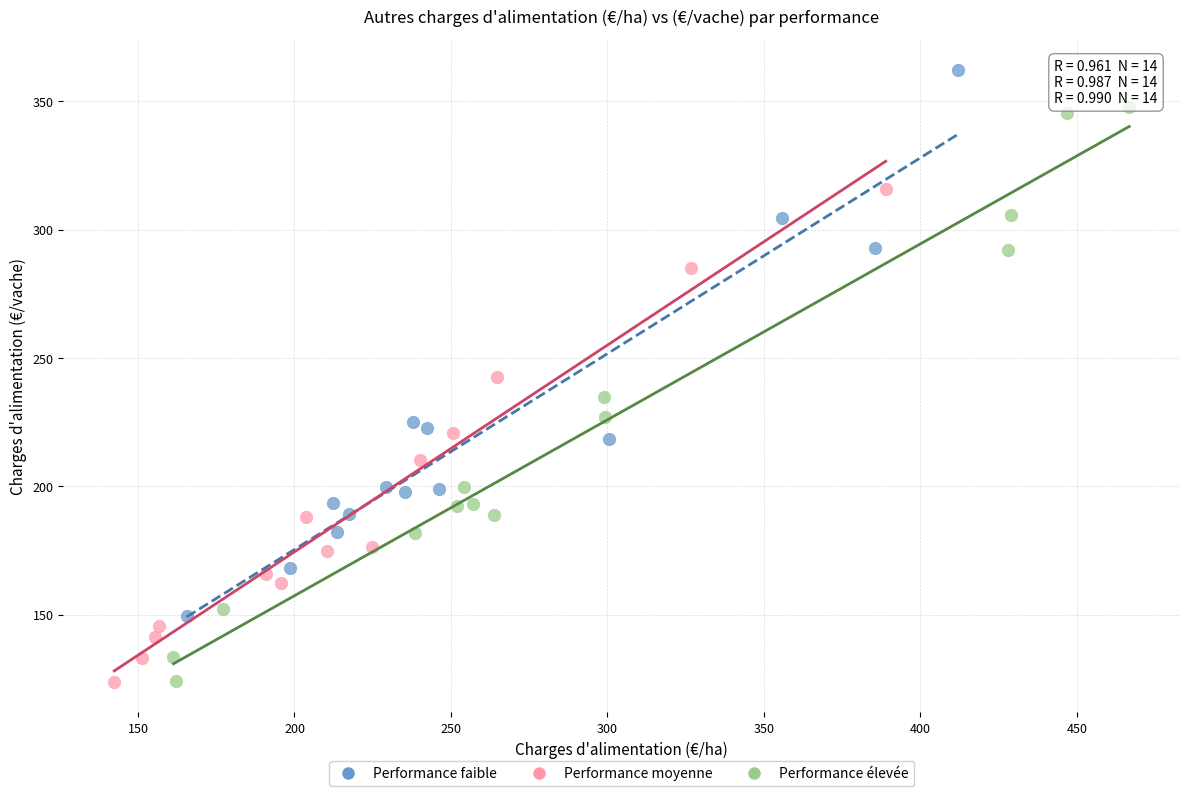

Which series contains the highest Y value?

Performance faible